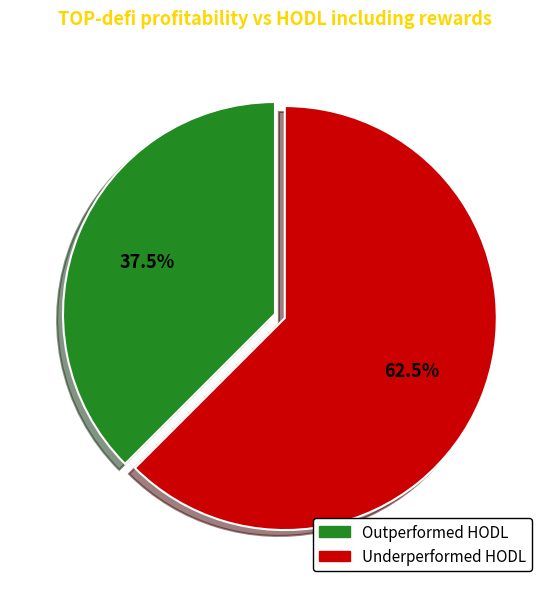

Is there a majority slice in this chart?

Yes